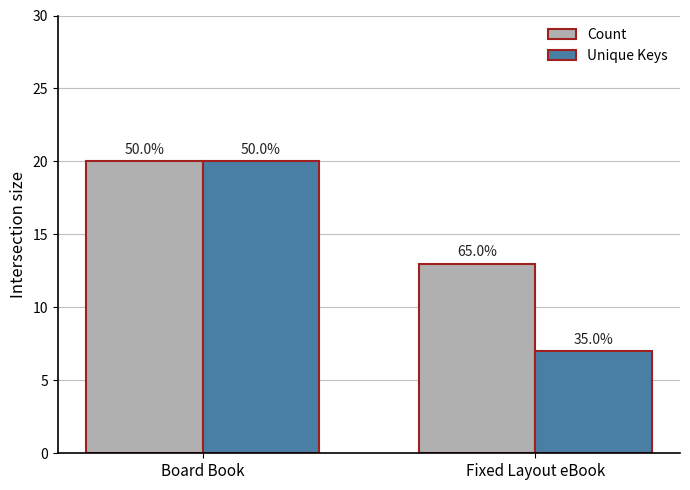

What is the greatest value displayed?

20